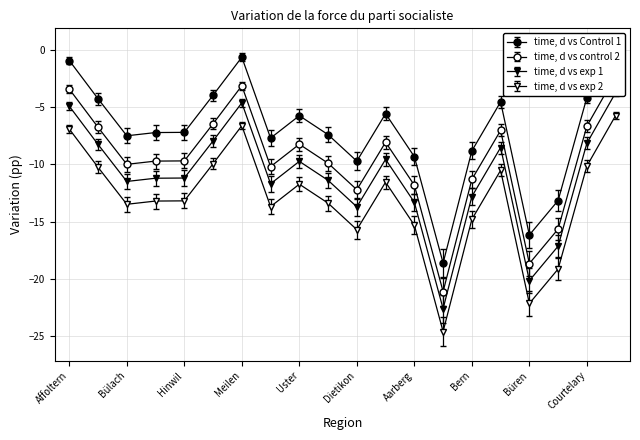

True or false: Zürich canton and Bern canton intersect in this chart.

False